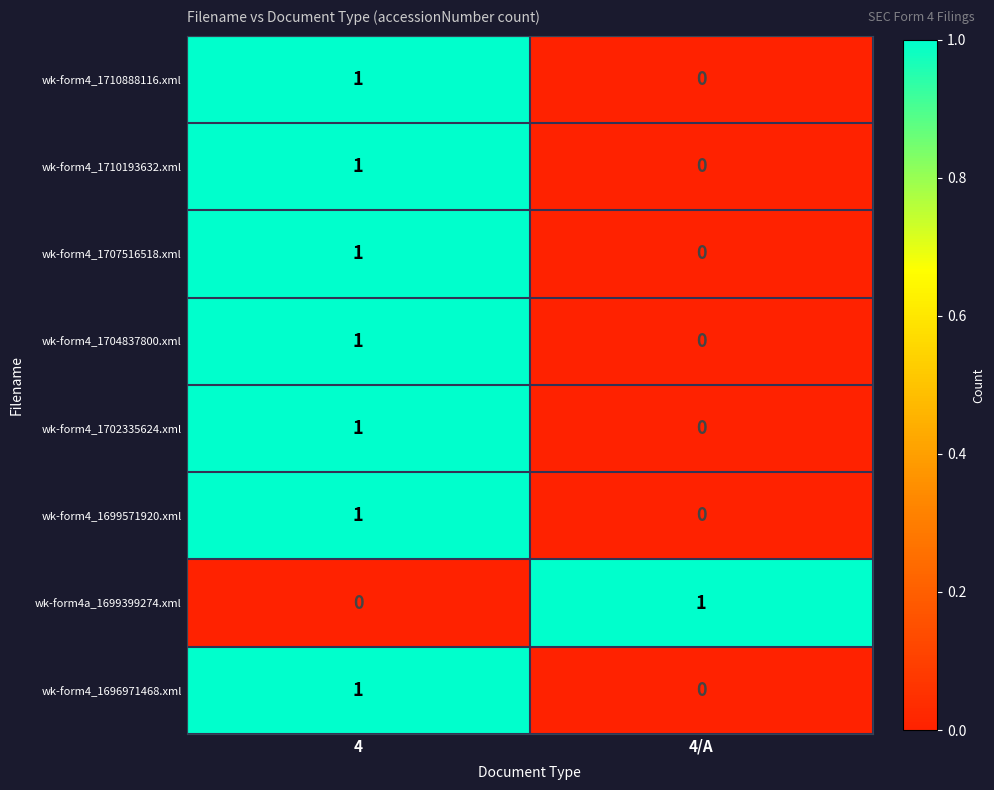

Where is wk-form4_1704837800.xml nearest to the value 0?

4/A